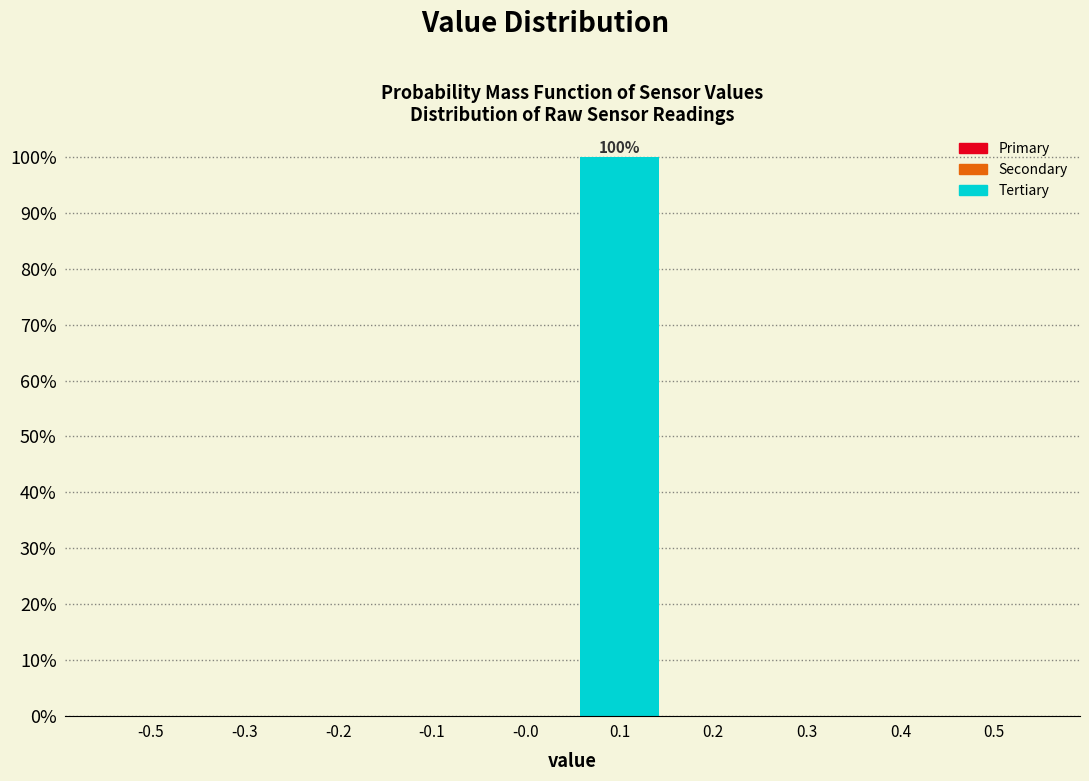

Reading left to right, transcribe all the data shown in this chart.

-0.5=0	-0.3=0	-0.2=0	-0.1=0	-0.0=0	0.1=100	0.2=0	0.3=0	0.4=0	0.5=0